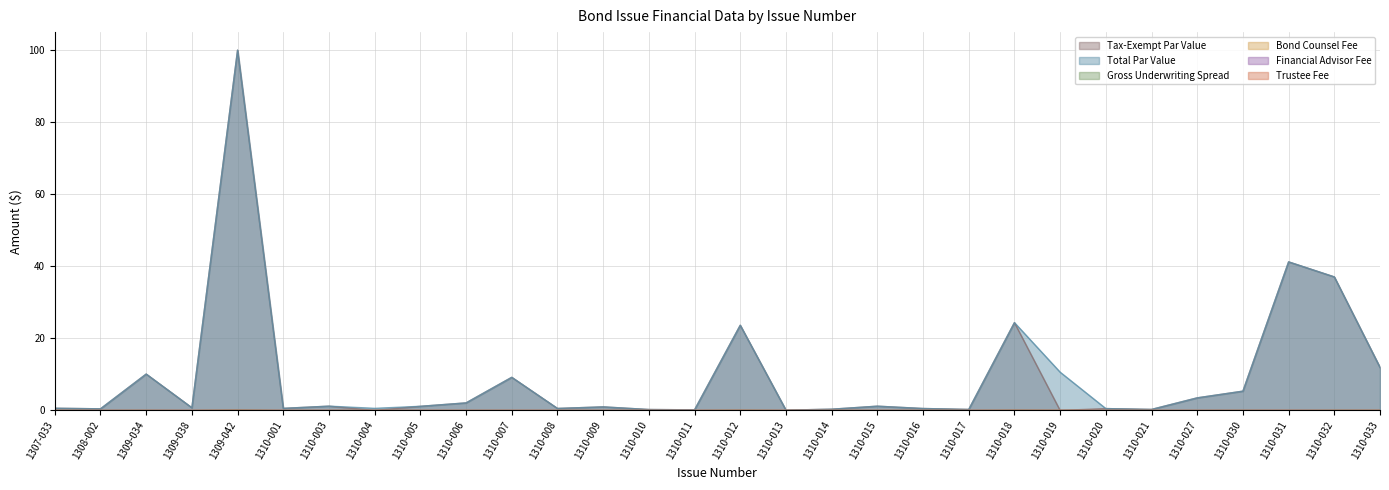

At how many categories does at least one series exceed 62?

1